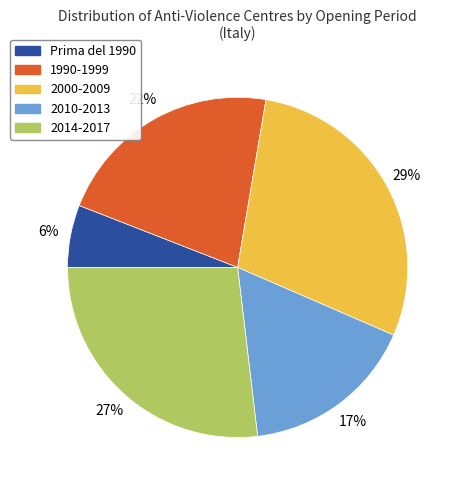

Is there a majority slice in this chart?

No